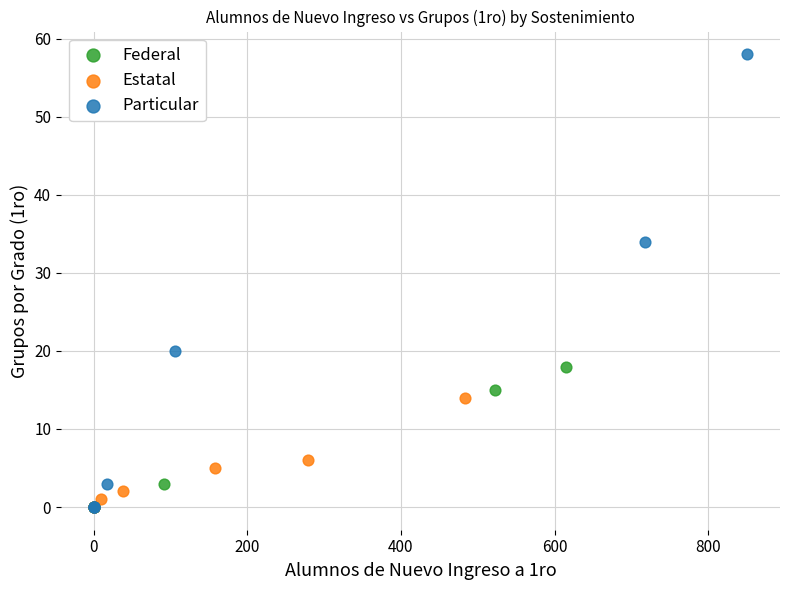

Which series reaches the maximum Y coordinate?

Particular